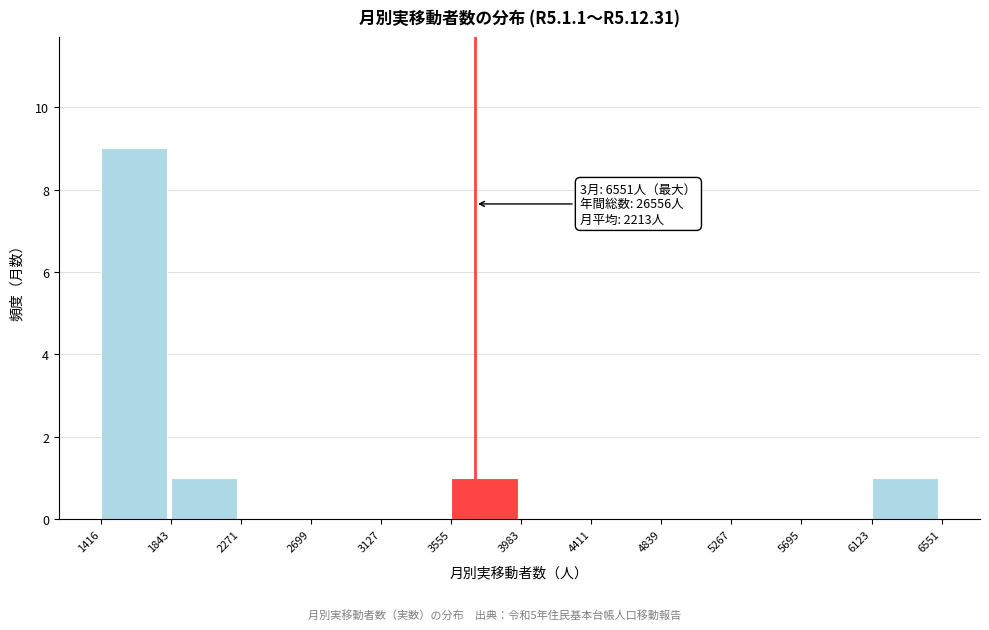

Which range on the x-axis has the tallest bar?

1416 to 1843